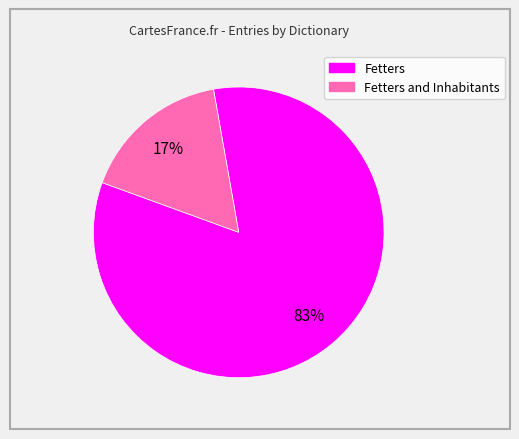

Is there a majority slice in this chart?

Yes